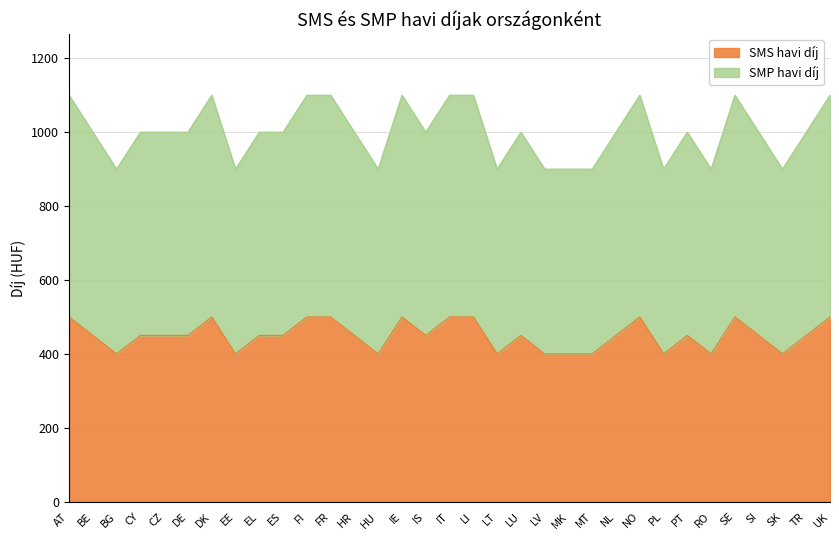

What position from the left is HR?

13